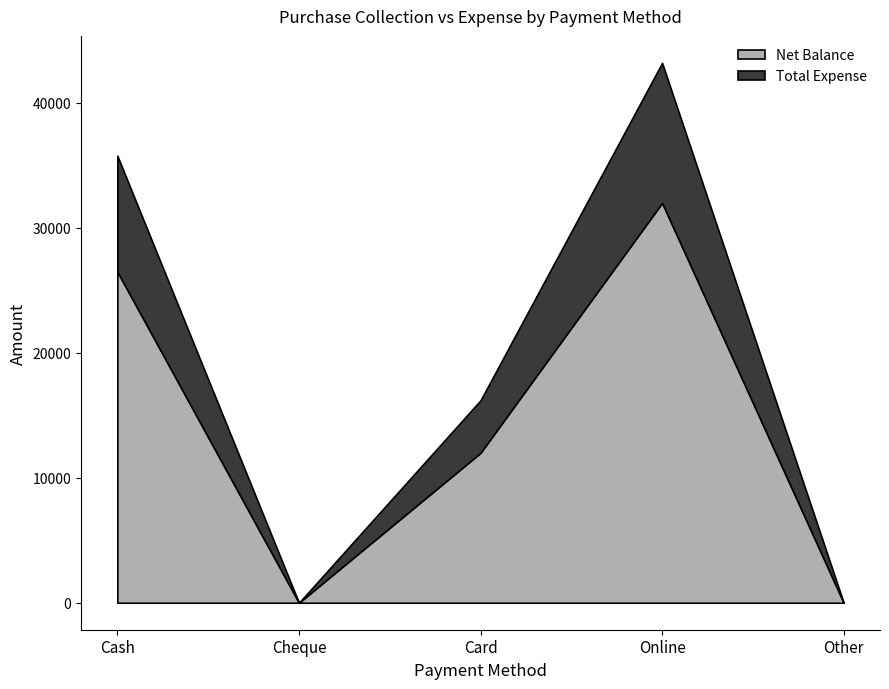

The Net Balance series shows 0 at Other. True or false?

True